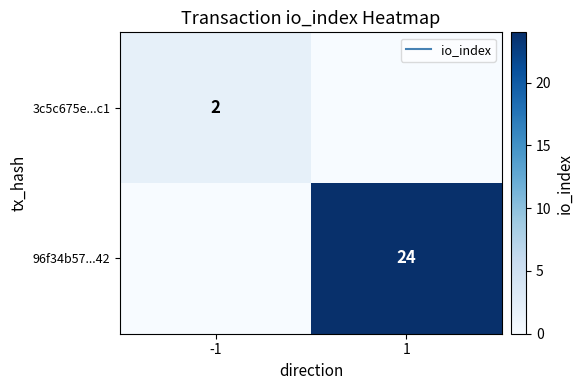

Which category has the lowest value in the 96f34b57...42 series?

-1